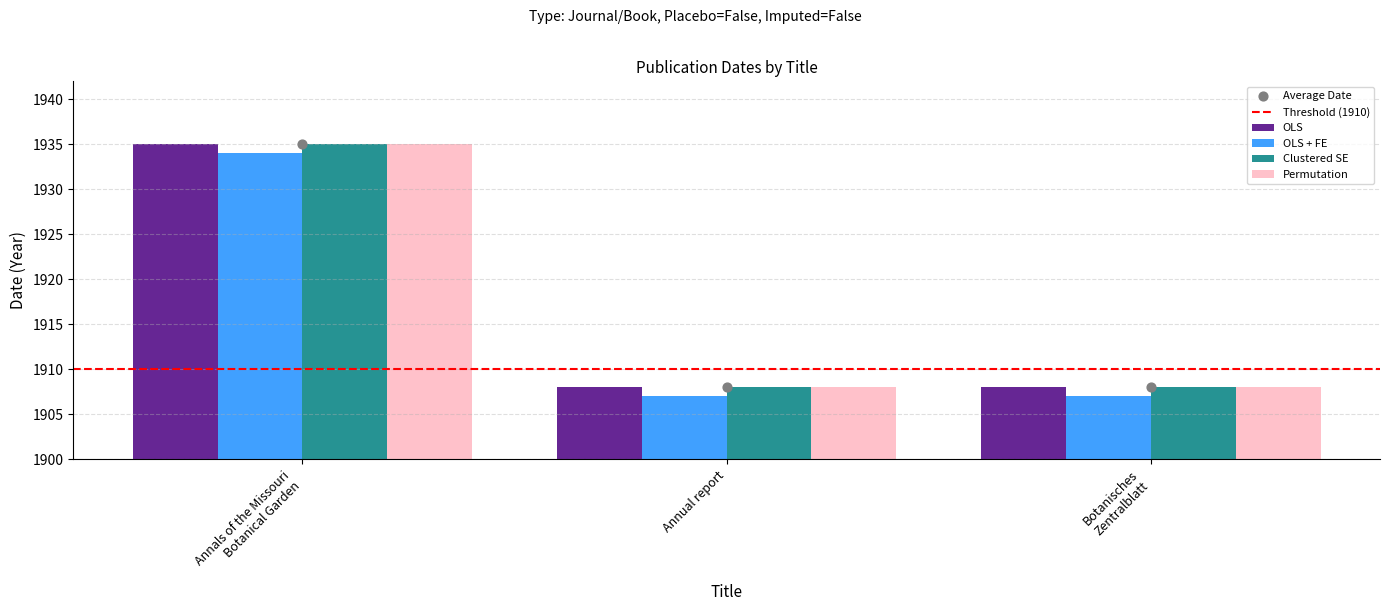

Which series contains the highest Y value?

OLS